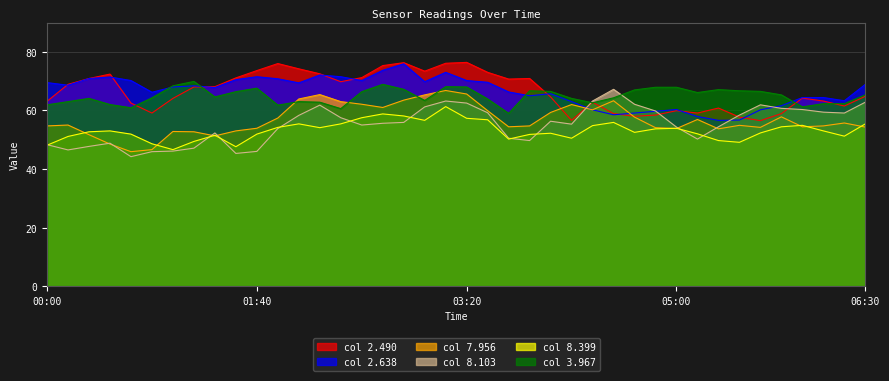

What is the lowest value of the col 2.638 series?

56.6